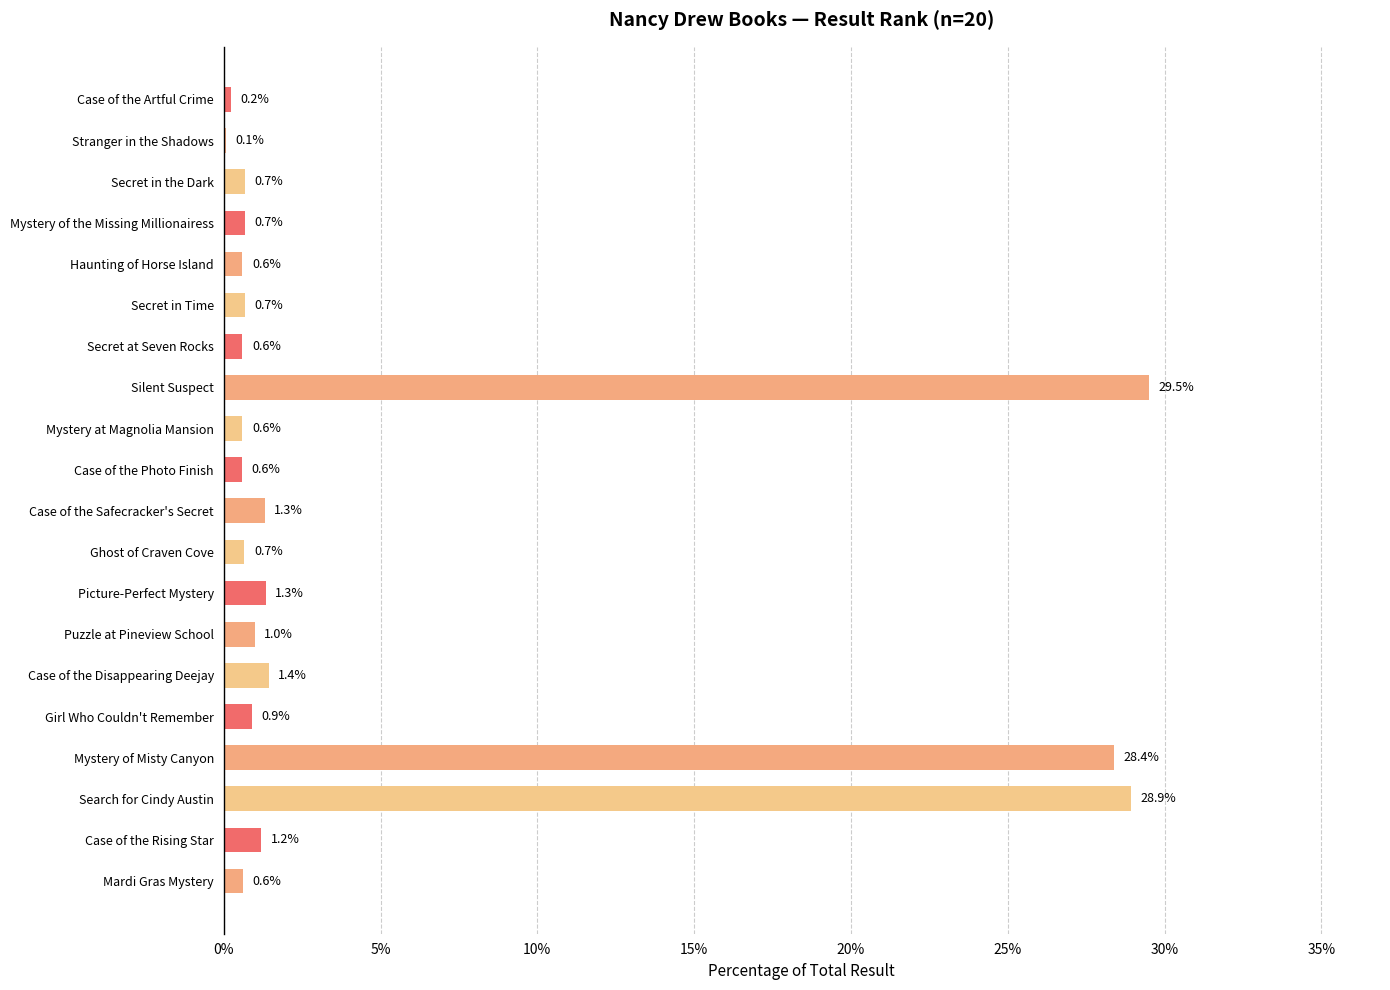

Are the bars horizontal?

Yes